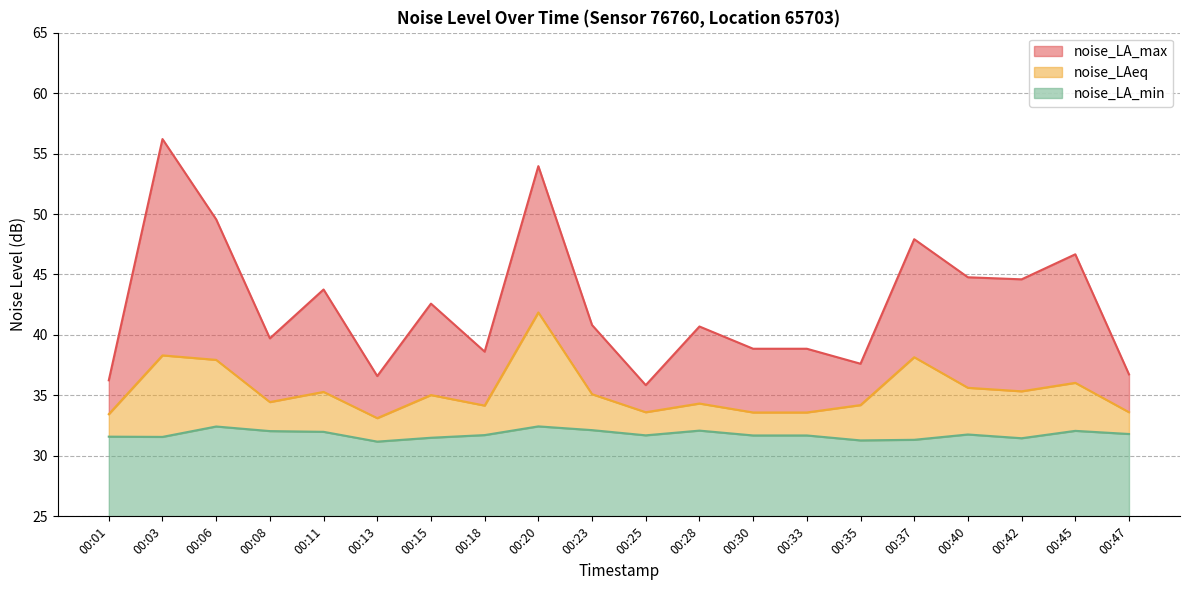

True or false: noise_LAeq and noise_LA_min cross at least once.

False